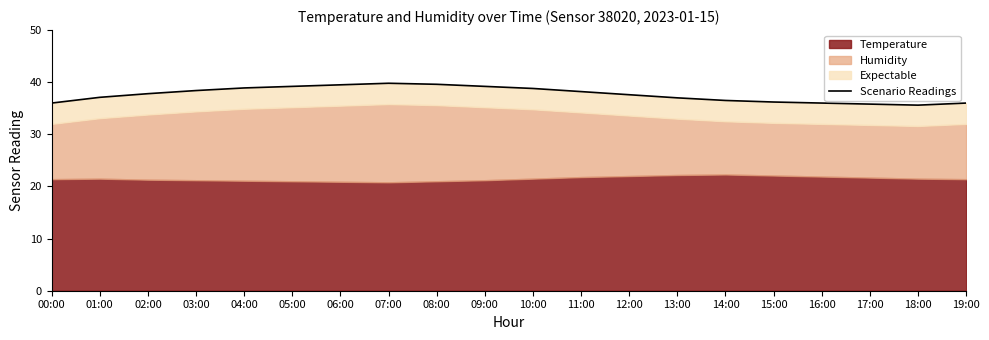

What value does the data have at 09:00?

39.2